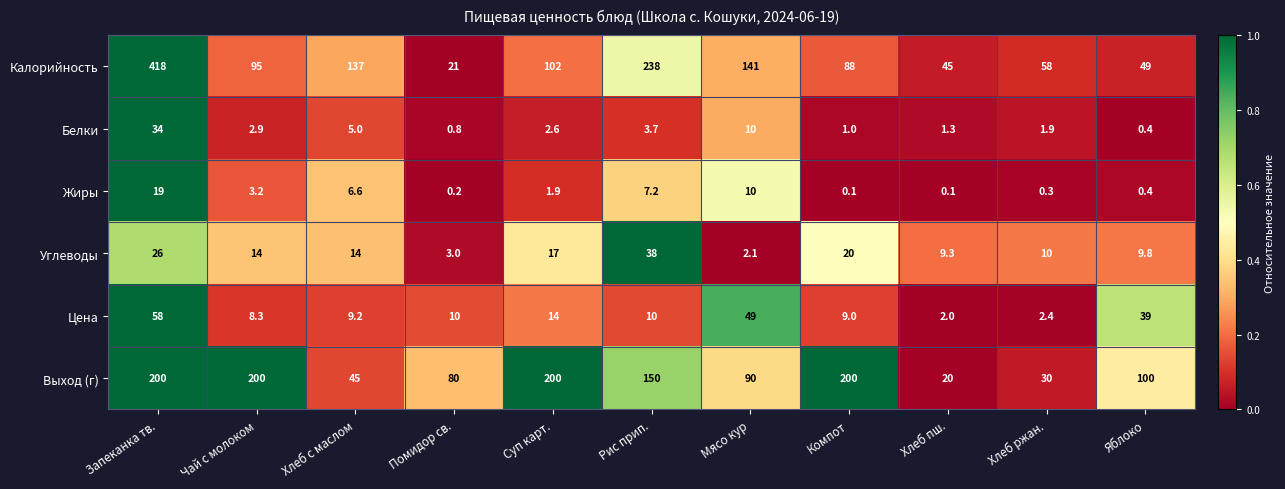

Between Хлеб с маслом and Мясо кур, which series saw the biggest shift?

Выход (г)